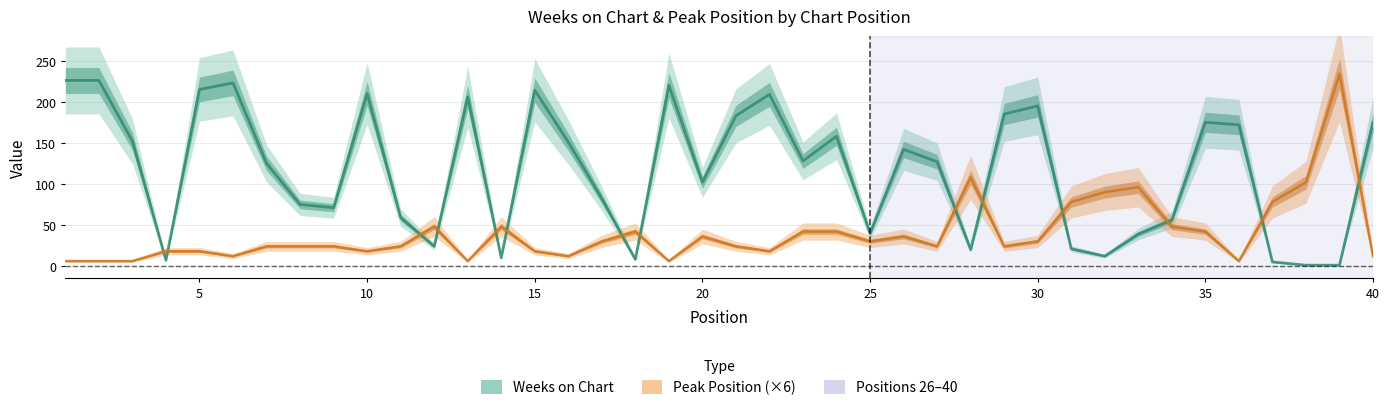

How many data points in Weeks on Chart are less than 128?

20